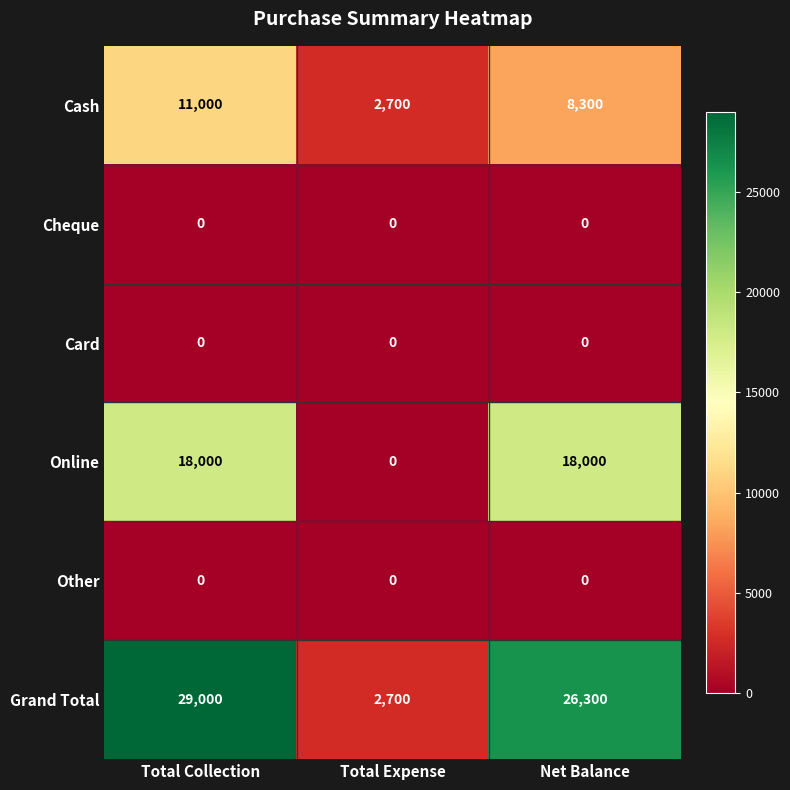

What is the sum of the Grand Total values at Total Collection and Total Expense?

31700